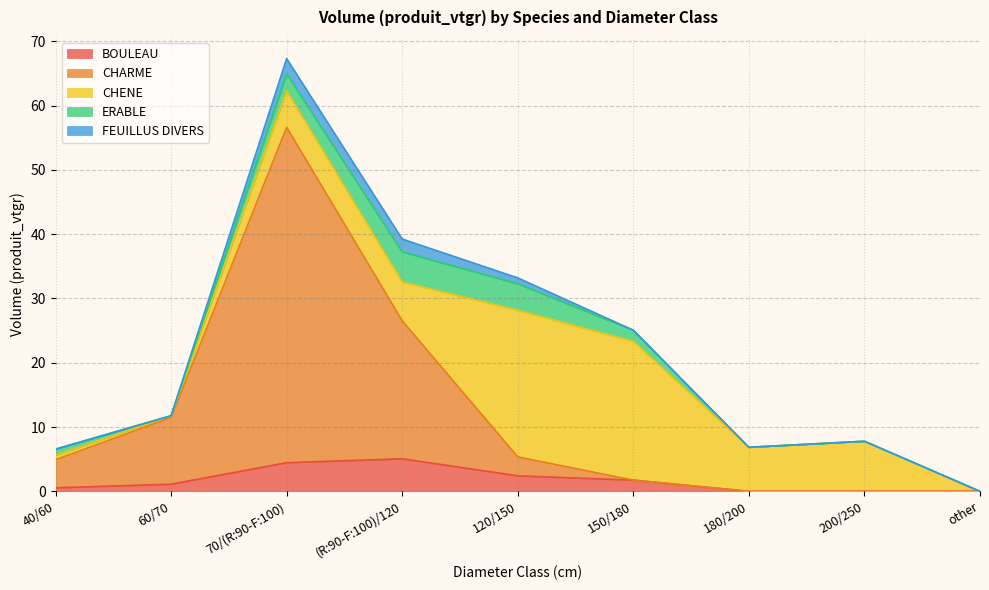

What is the sum of the CHENE values at other and 40/60?

0.7